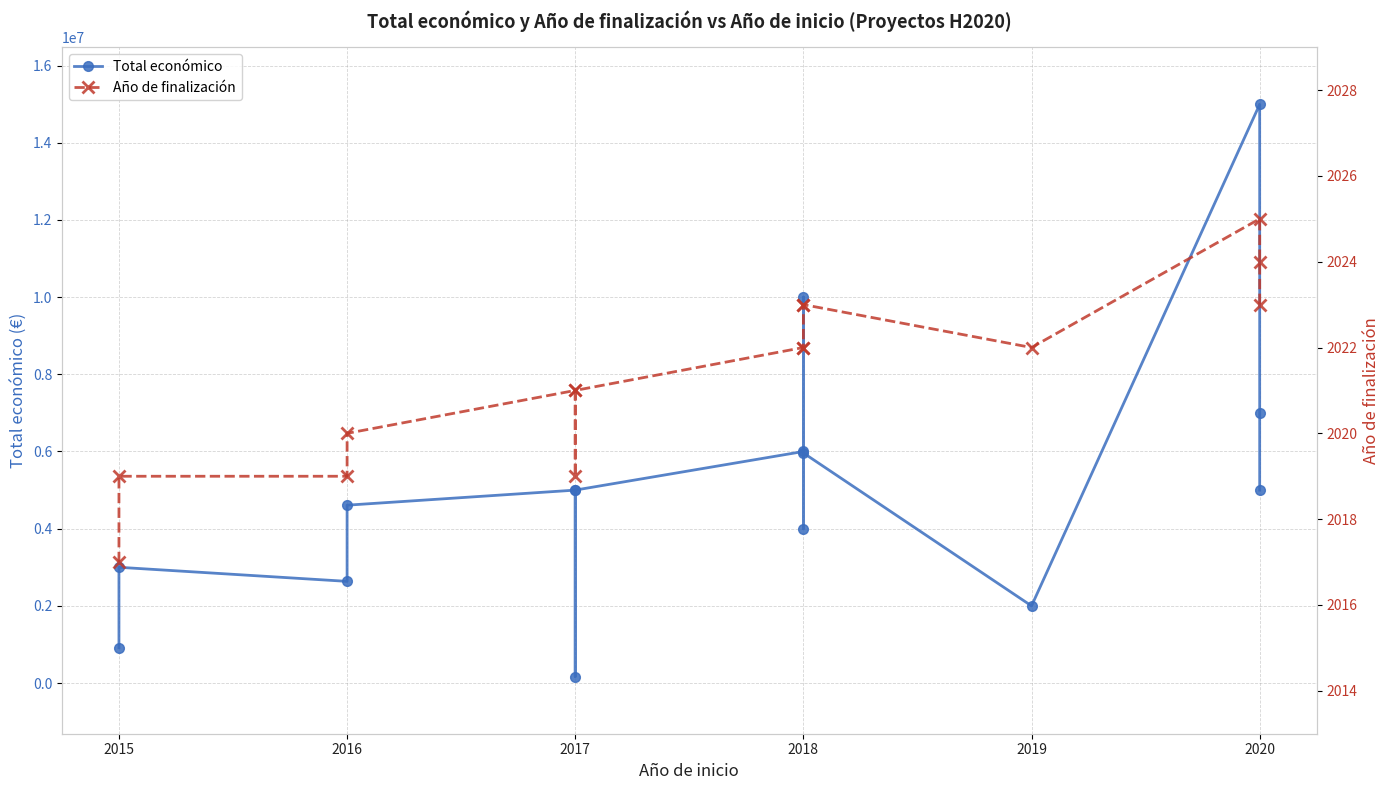

How many values in the Año de finalización series are below 2022?

7